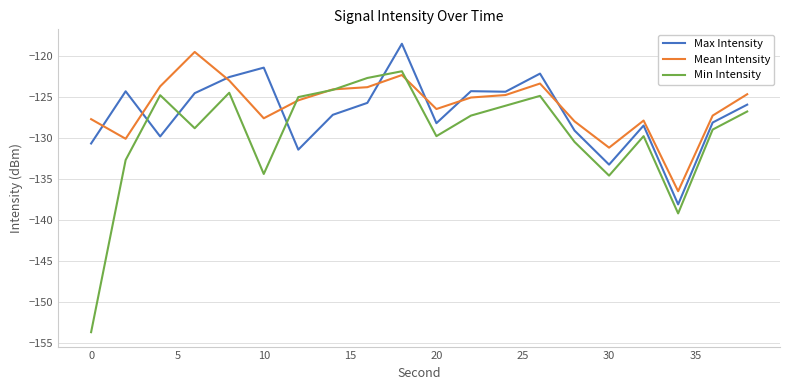

Does the chart have visible grid lines?

Yes